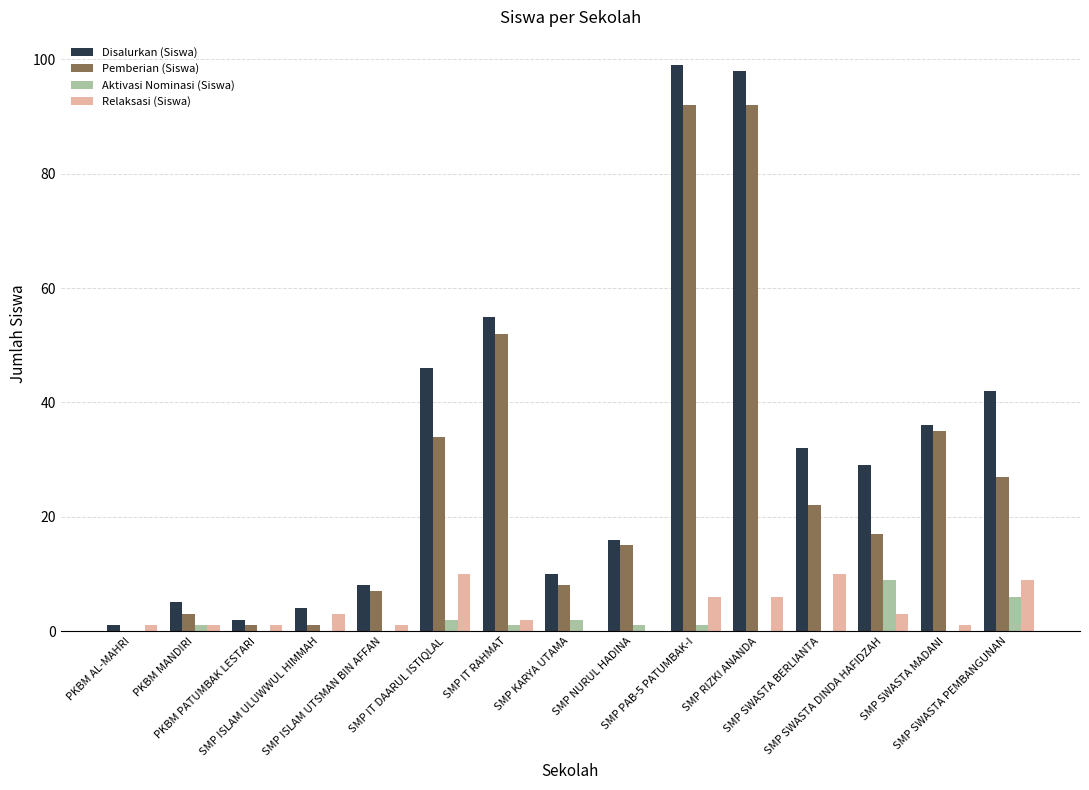

What is the maximum value for Disalurkan (Siswa)?

99